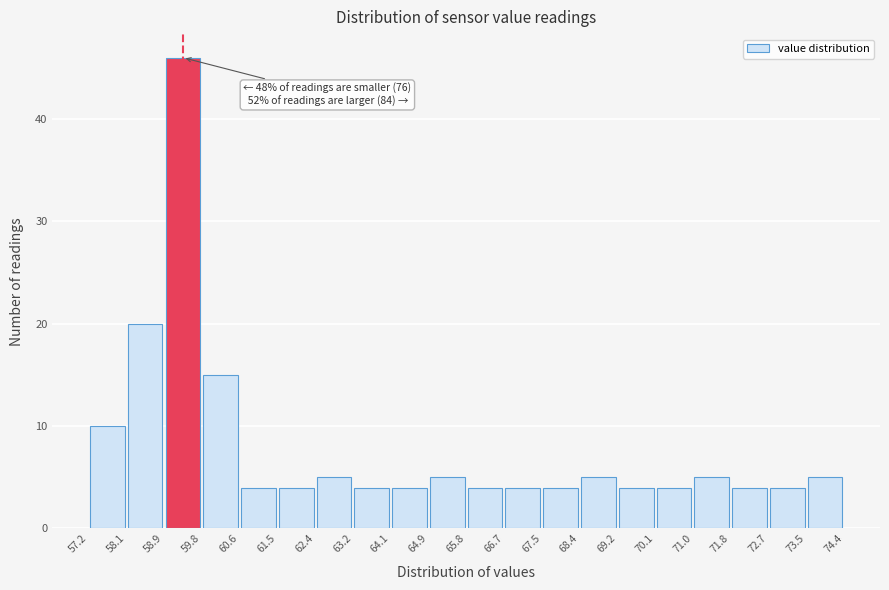

Over which range of the x-axis is the bar tallest?

58.9 to 59.8